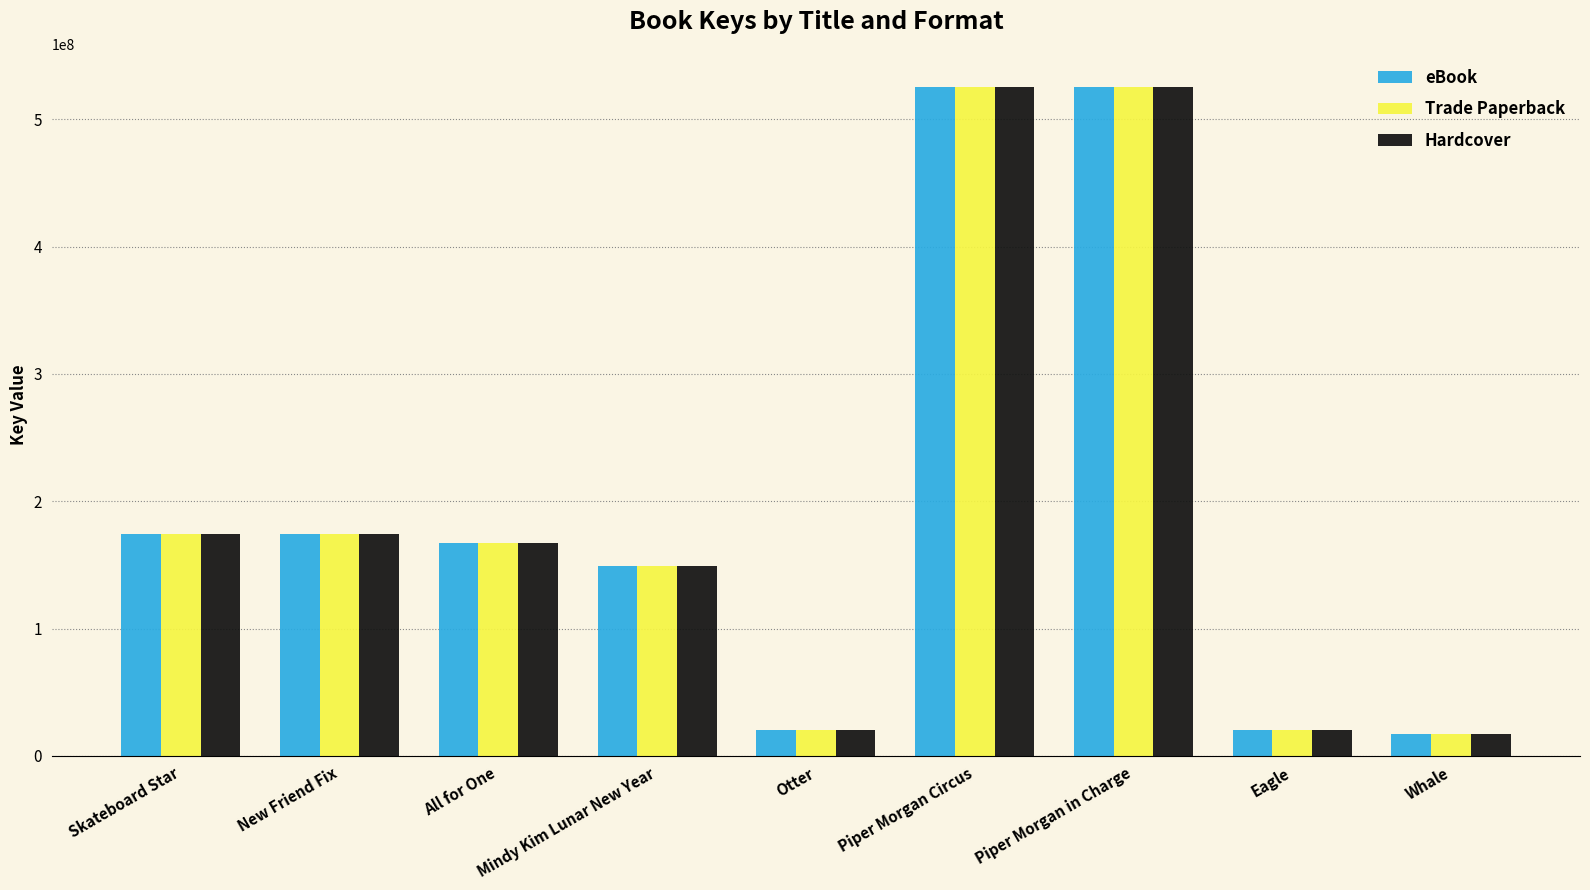

What is the label of the 8th bar from the right?

New Friend Fix